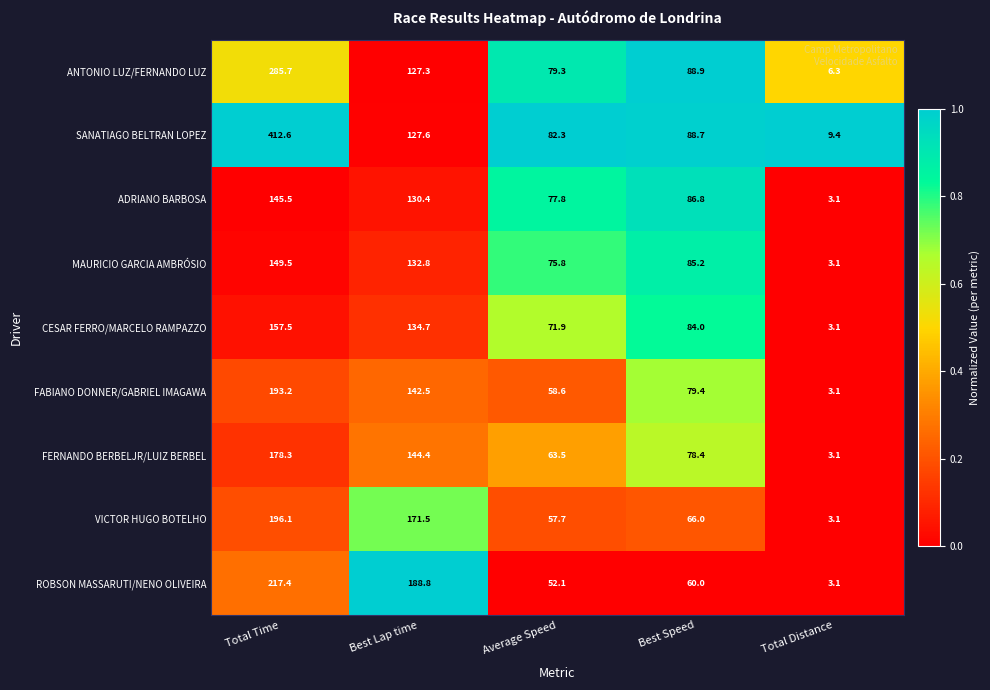

What is the difference between the second highest and second lowest values in the CESAR FERRO/MARCELO RAMPAZZO series?

62.8